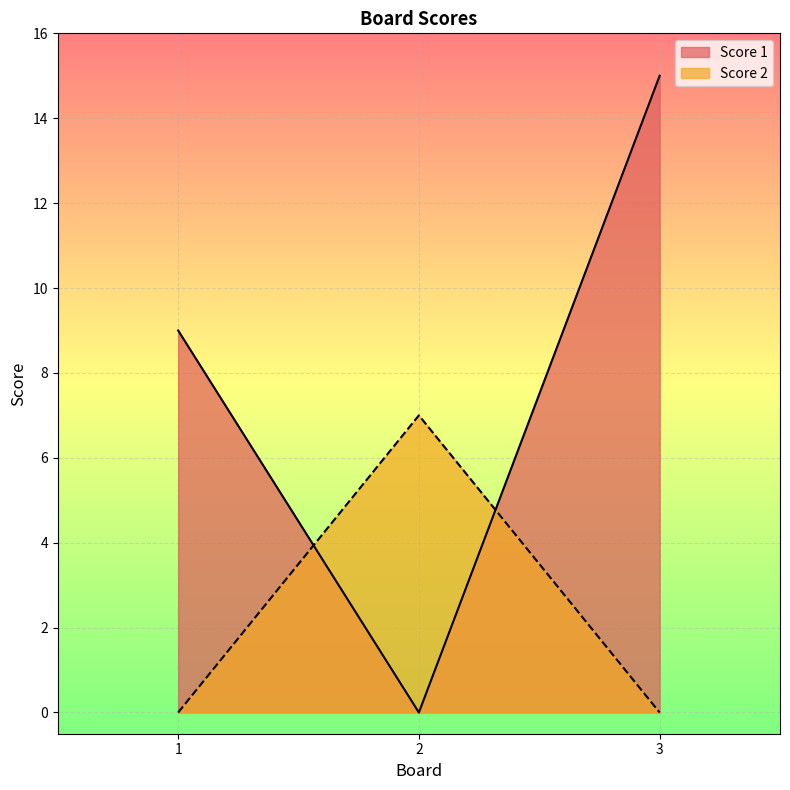

At which category does the chart reach its peak across all series?

3